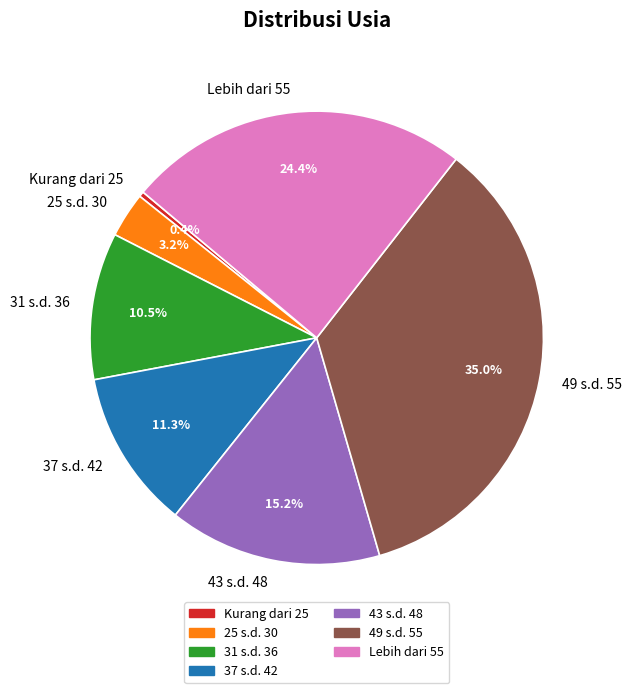

Does Lebih dari 55 represent more than half of the total?

No